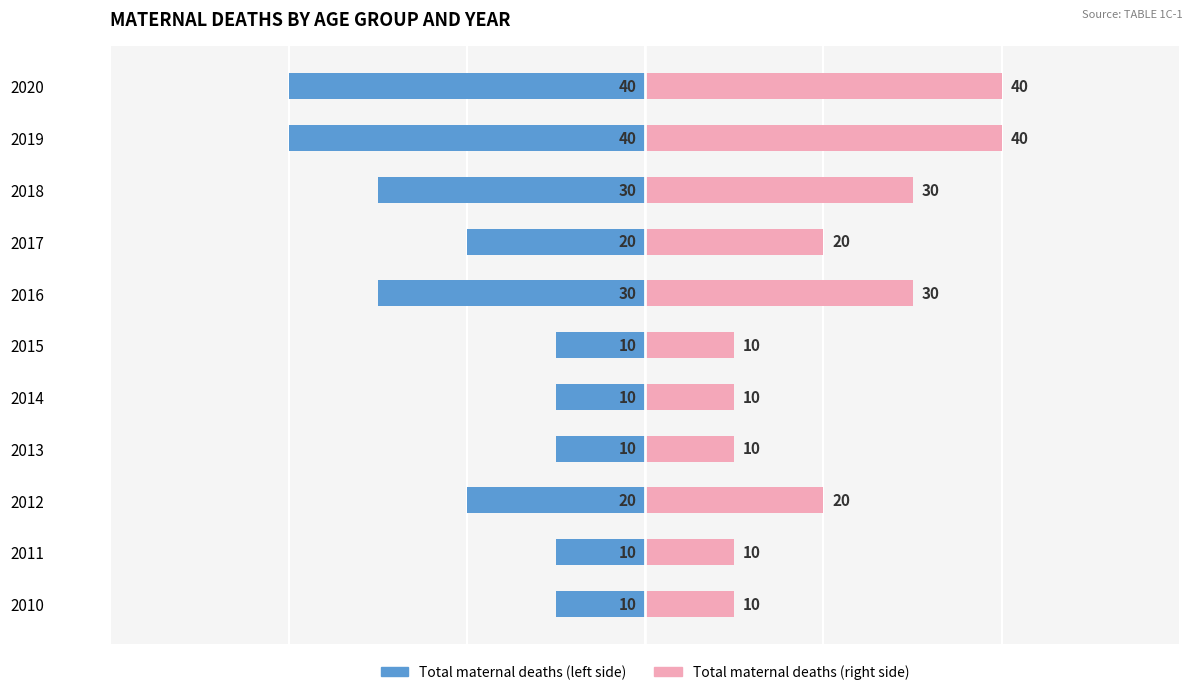

True or false: Total maternal deaths (left) has a value of -30 at 2017.

False